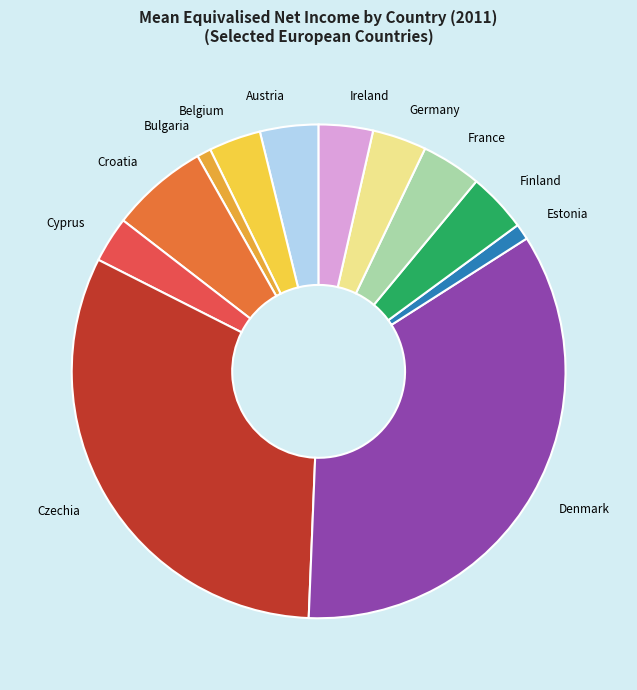

True or false: Croatia accounts for 1% of the total.

False